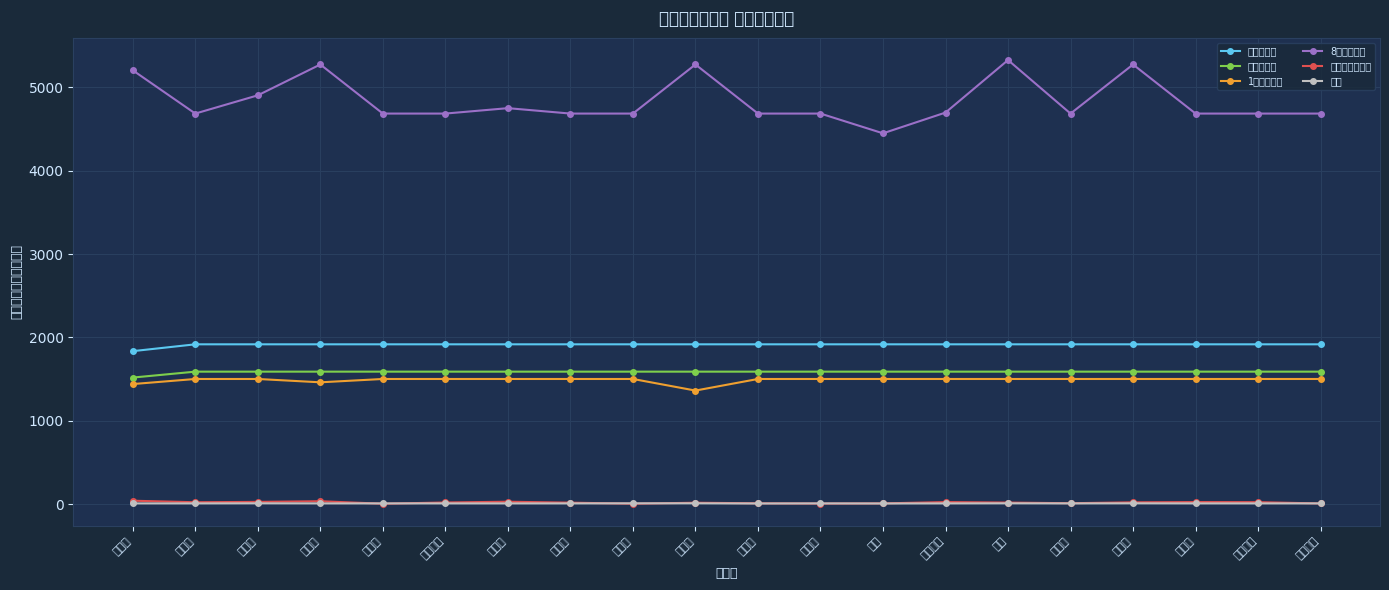

List the labels in order of 特殊勤務手当数 value, largest first.

千葉市, 船橋市, 松戸市, 市川市, 習志野市, 流山市, 八千代市, 銚子市, 市原市, 木更津市, 柏市, 野田市, 成田市, 勝浦市, 佐倉市, 旭市, 我孫子市, 東金市, 館山市, 茂原市